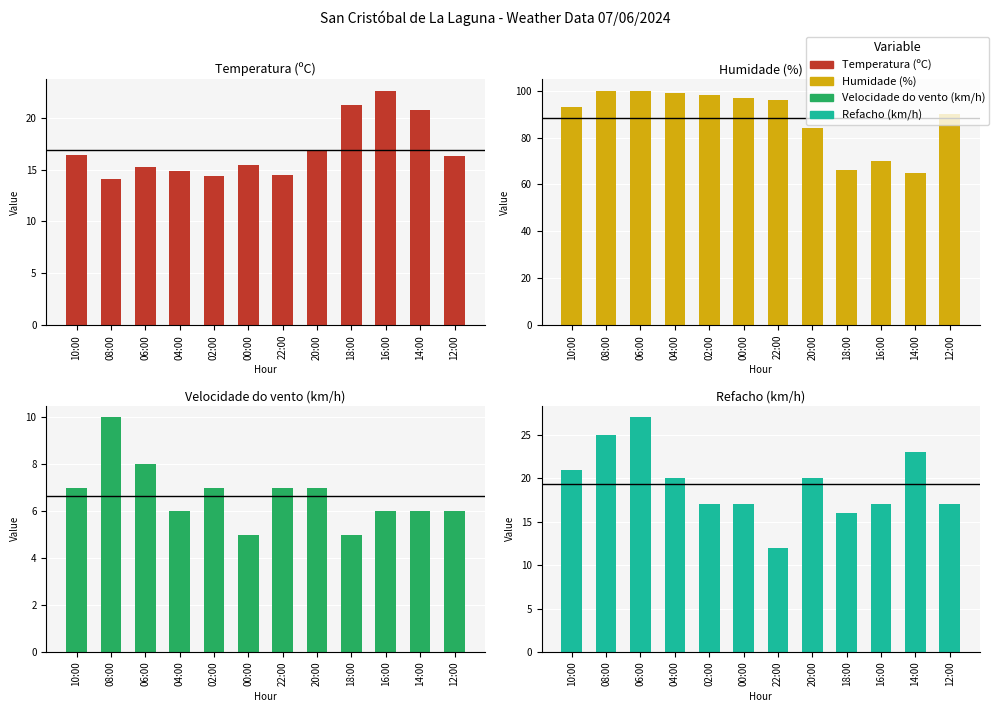

Reading left to right, transcribe all the data shown in this chart.

Temperatura (ºC): 10:00=16.4	08:00=14.1	06:00=15.2	04:00=14.9	02:00=14.4	00:00=15.4	22:00=14.5	20:00=16.8	18:00=21.2	16:00=22.6	14:00=20.7	12:00=16.3
Humidade (%): 10:00=93.0	08:00=100.0	06:00=100.0	04:00=99.0	02:00=98.0	00:00=97.0	22:00=96.0	20:00=84.0	18:00=66.0	16:00=70.0	14:00=65.0	12:00=90.0
Velocidade do vento (km/h): 10:00=7.0	08:00=10.0	06:00=8.0	04:00=6.0	02:00=7.0	00:00=5.0	22:00=7.0	20:00=7.0	18:00=5.0	16:00=6.0	14:00=6.0	12:00=6.0
Refacho (km/h): 10:00=21.0	08:00=25.0	06:00=27.0	04:00=20.0	02:00=17.0	00:00=17.0	22:00=12.0	20:00=20.0	18:00=16.0	16:00=17.0	14:00=23.0	12:00=17.0